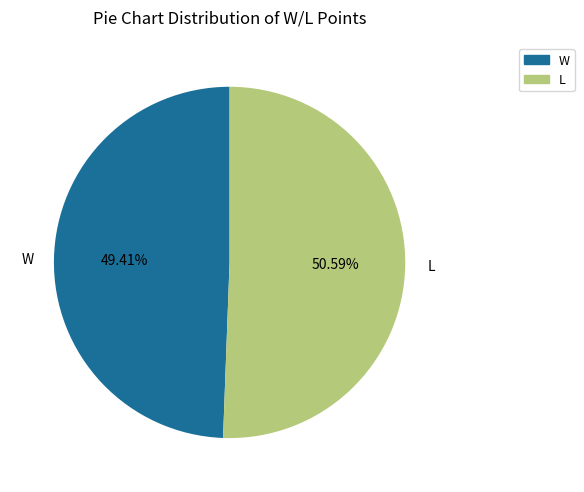

Is there any slice that represents more than half of the pie?

Yes